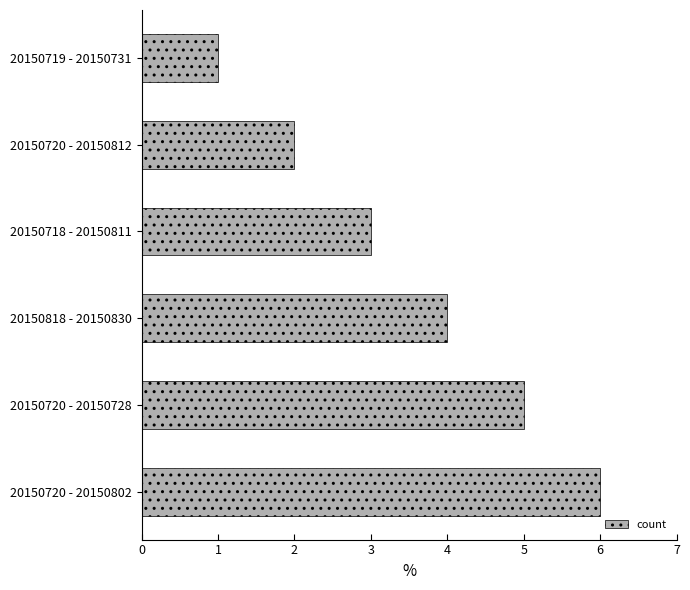

What is the smallest value displayed?

1